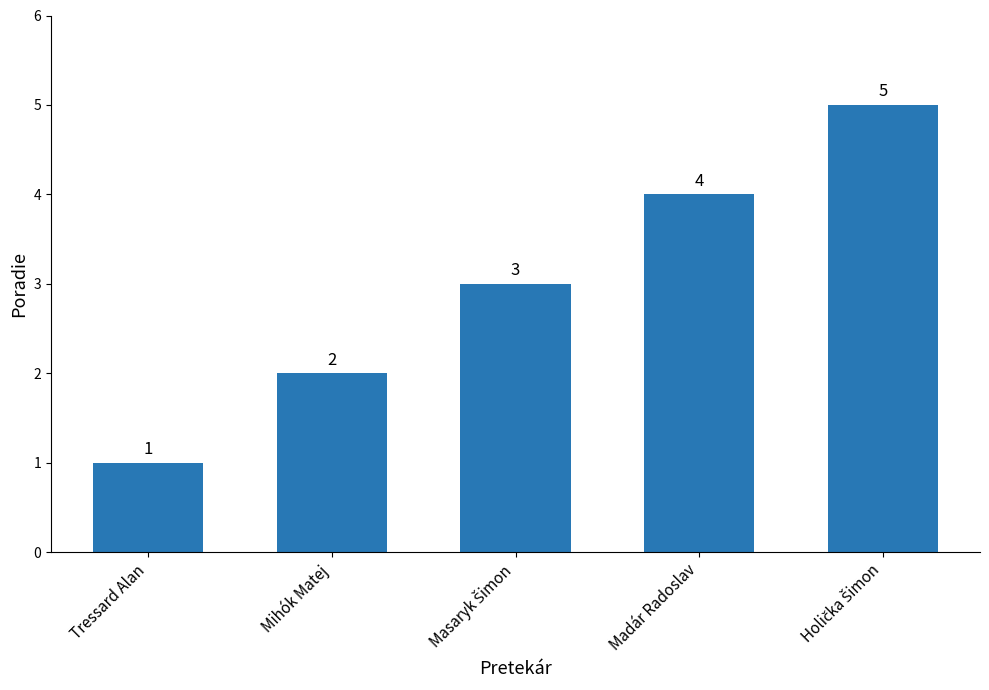

Count the values in the range 2 to 4.

3